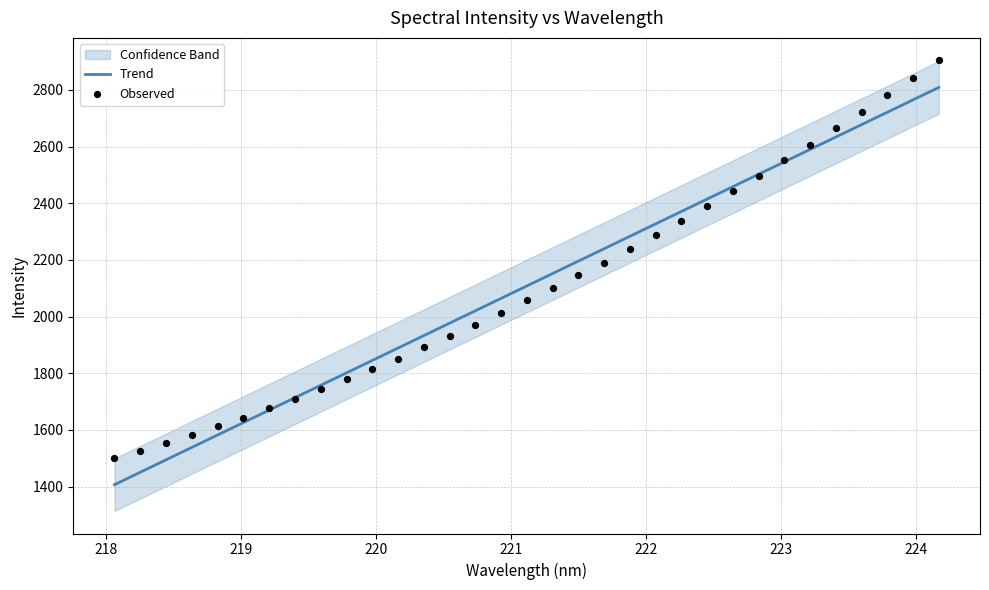

At how many categories does at least one series exceed 2020?

19